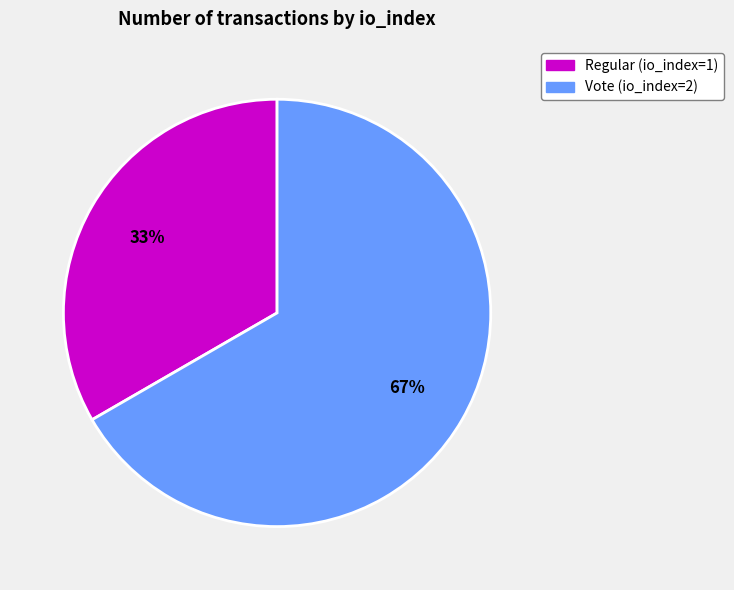

Rank the categories by value from lowest to highest.

Regular (io_index=1), Vote (io_index=2)